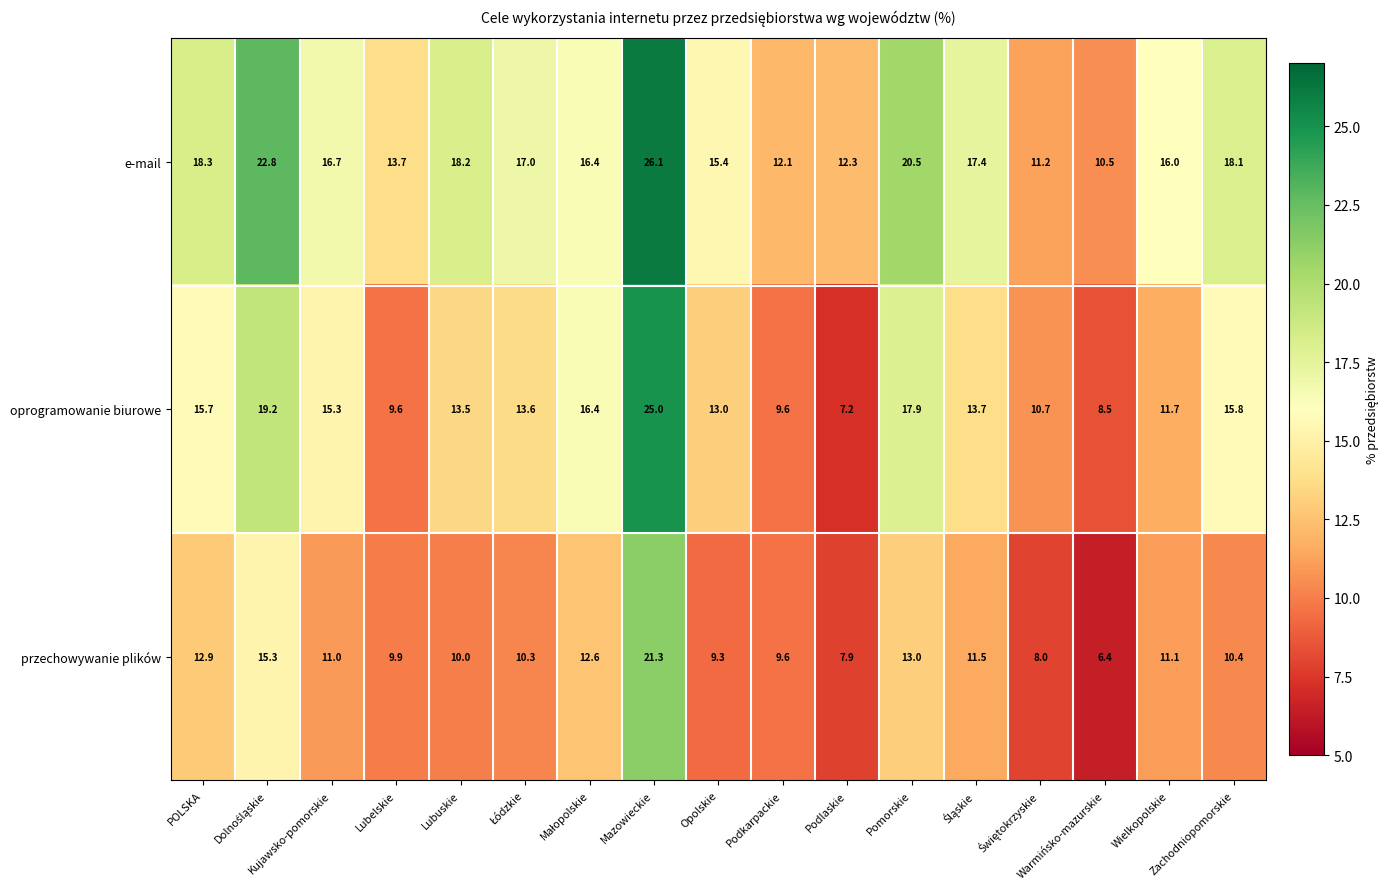

What is the minimum value for e-mail?

10.5